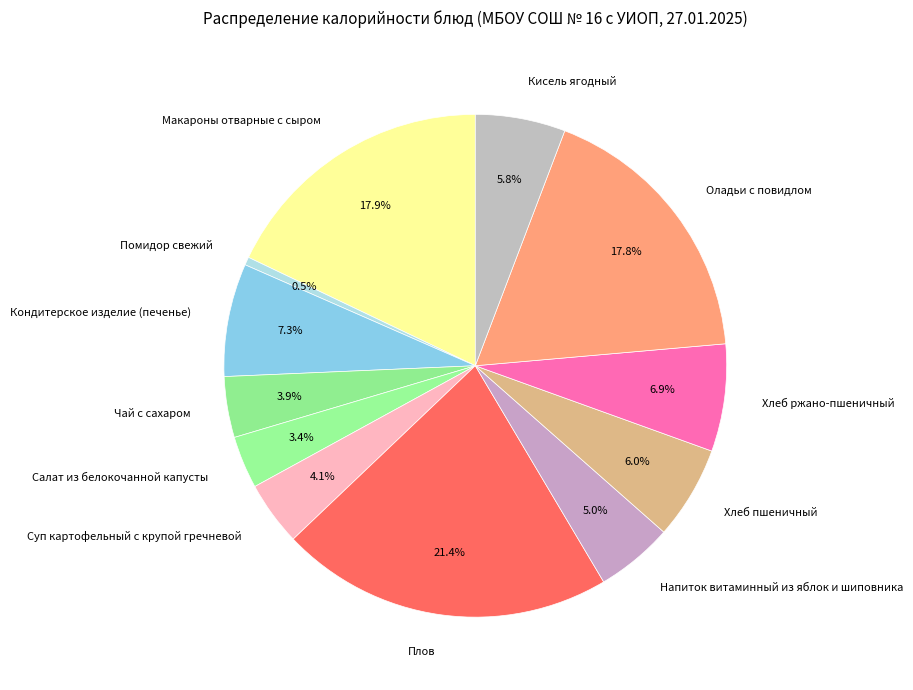

Does any single category account for the majority?

No